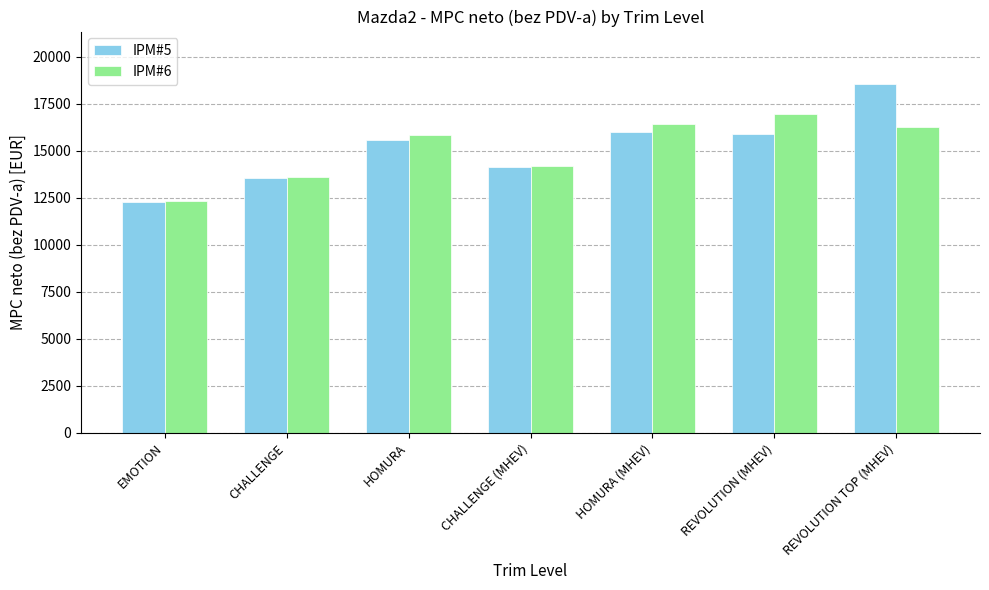

What is the difference between the IPM#6 values at REVOLUTION TOP (MHEV) and EMOTION?

3920.0